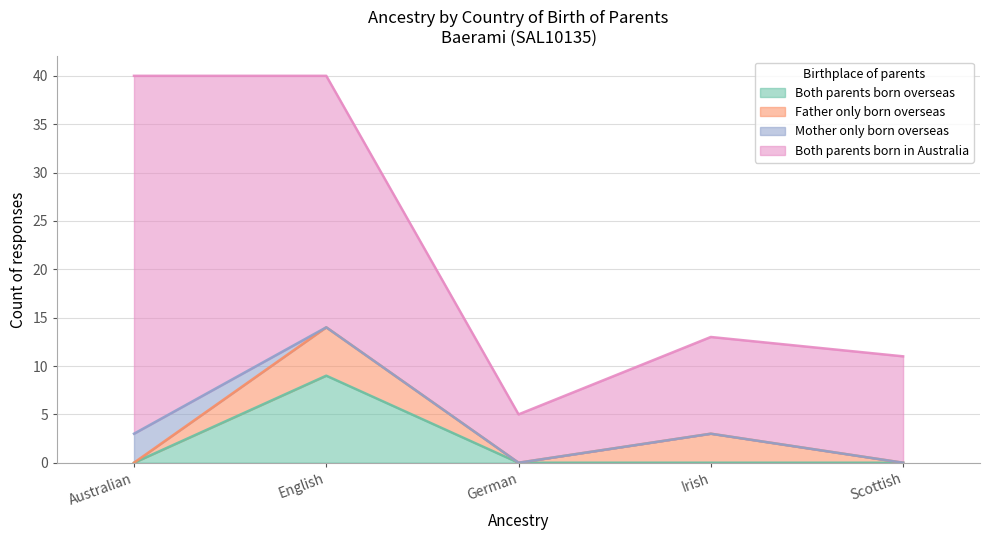

What are all the series names shown in the legend?

Both parents born overseas, Father only born overseas, Mother only born overseas, Both parents born in Australia